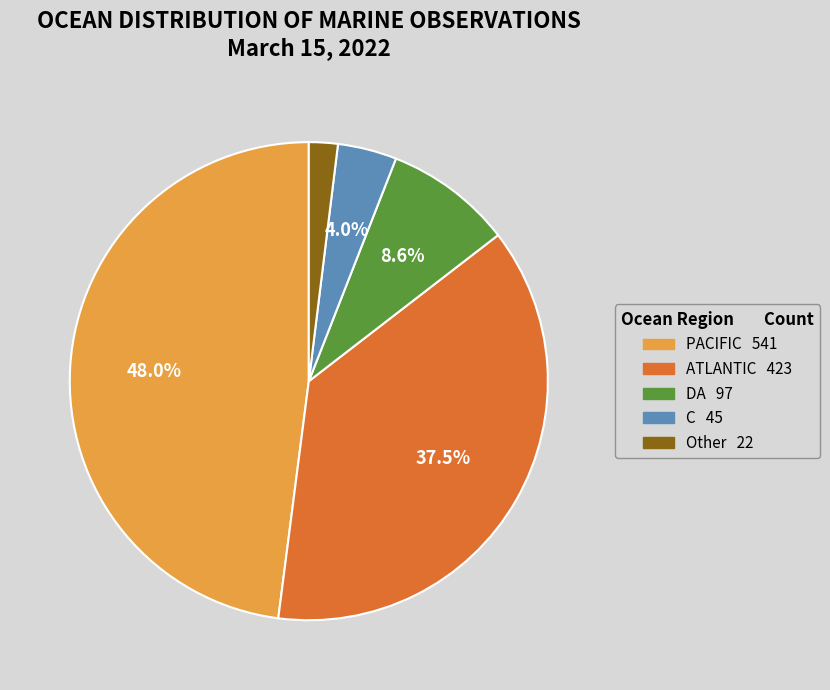

What is the smallest slice in the pie chart?

Other